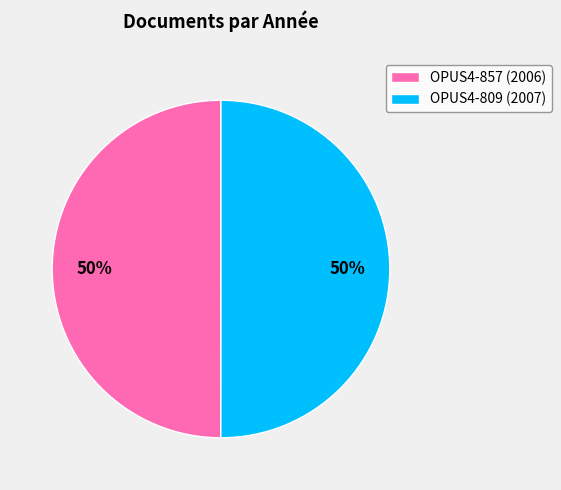

What is the ratio of the value at OPUS4-809 (2007) to the value at OPUS4-857 (2006)?

1.0